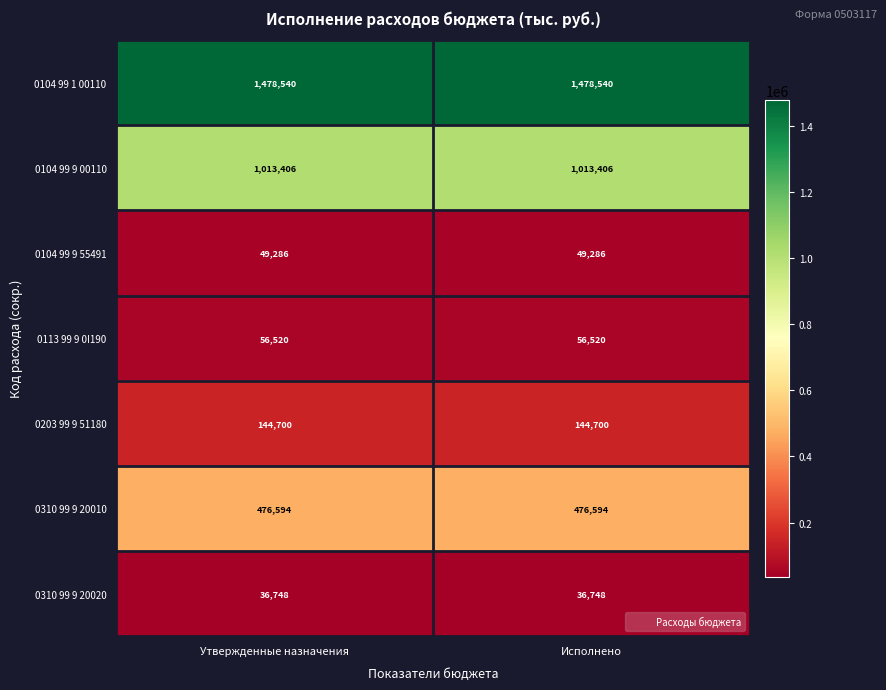

What is the greatest value displayed?

1478540